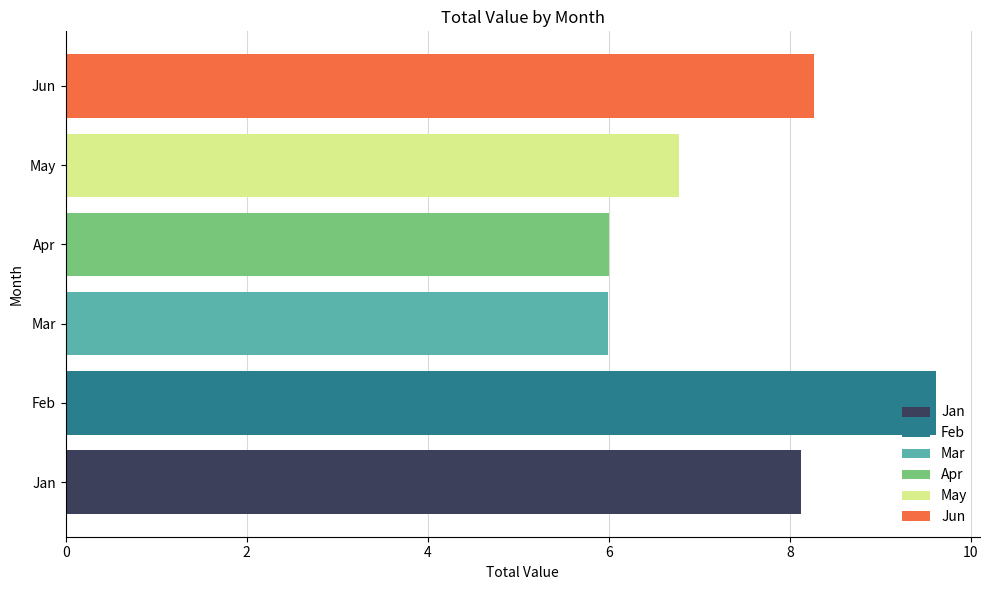

Which has a higher value, Feb or Jan?

Feb